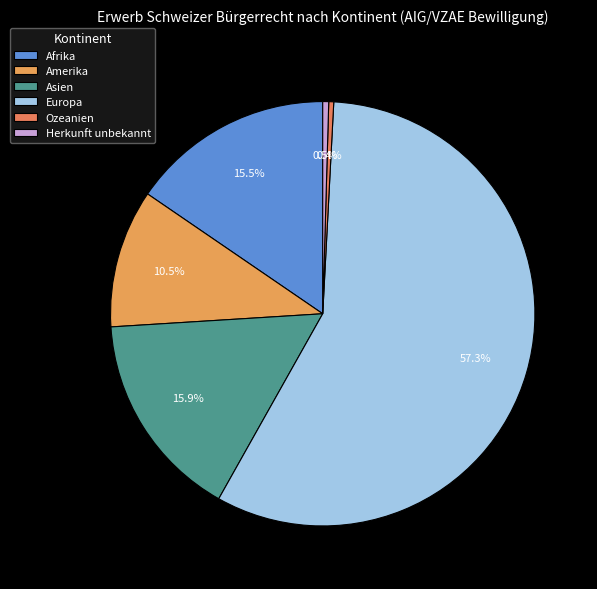

To the nearest percent, what is the combined percentage of Europa and Afrika?

73%